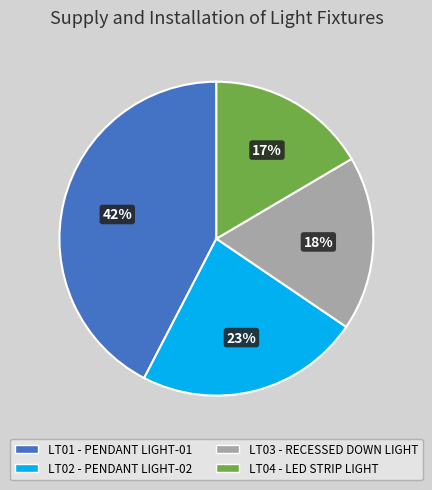

Is there any slice that represents more than half of the pie?

No